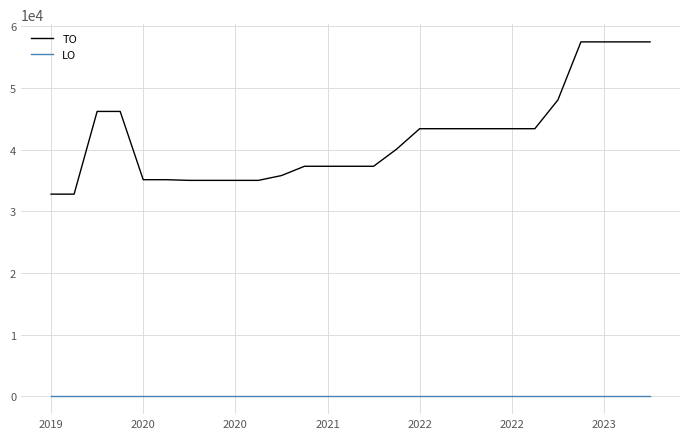

True or false: LO and TO intersect in this chart.

False